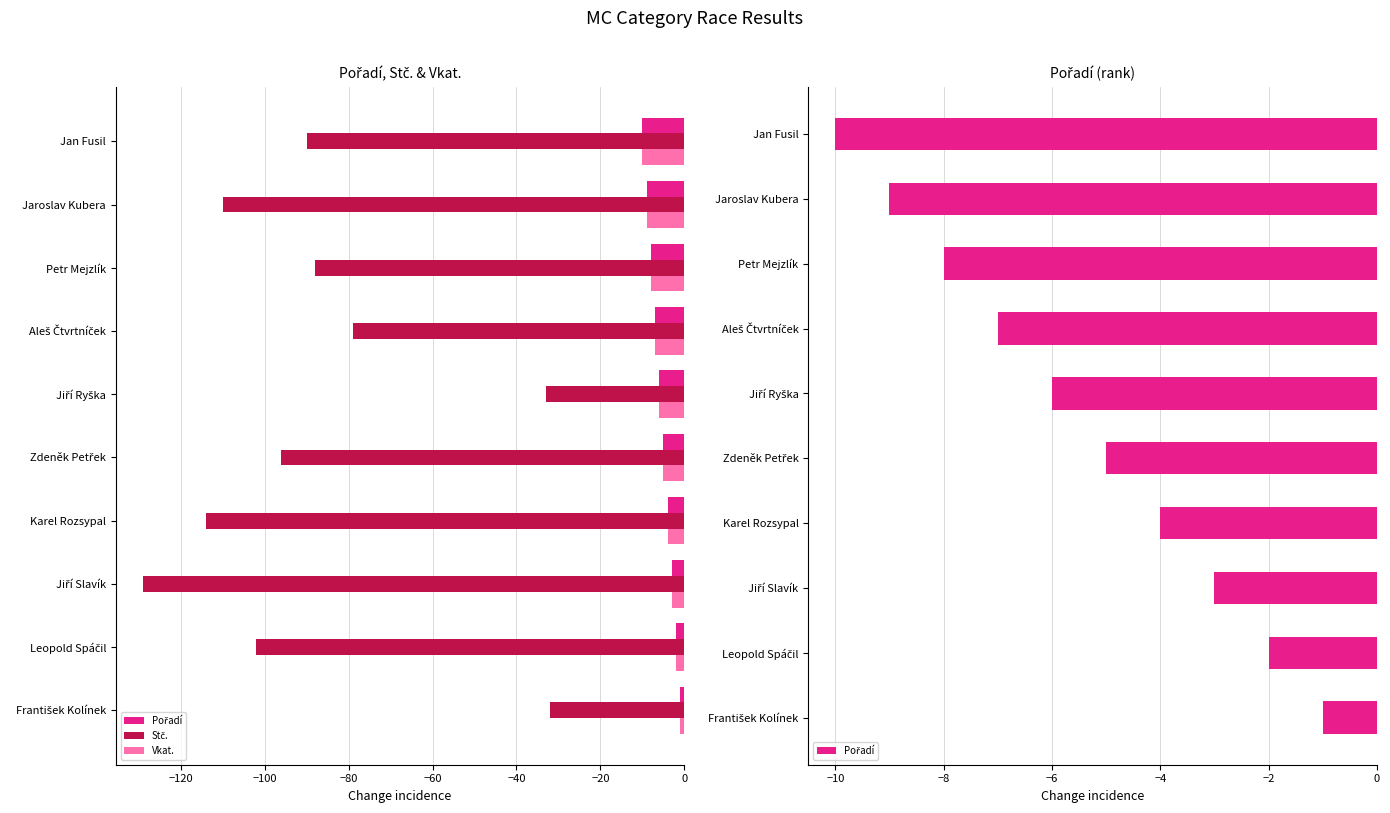

What is the lowest value of the Vkat. series?

-10